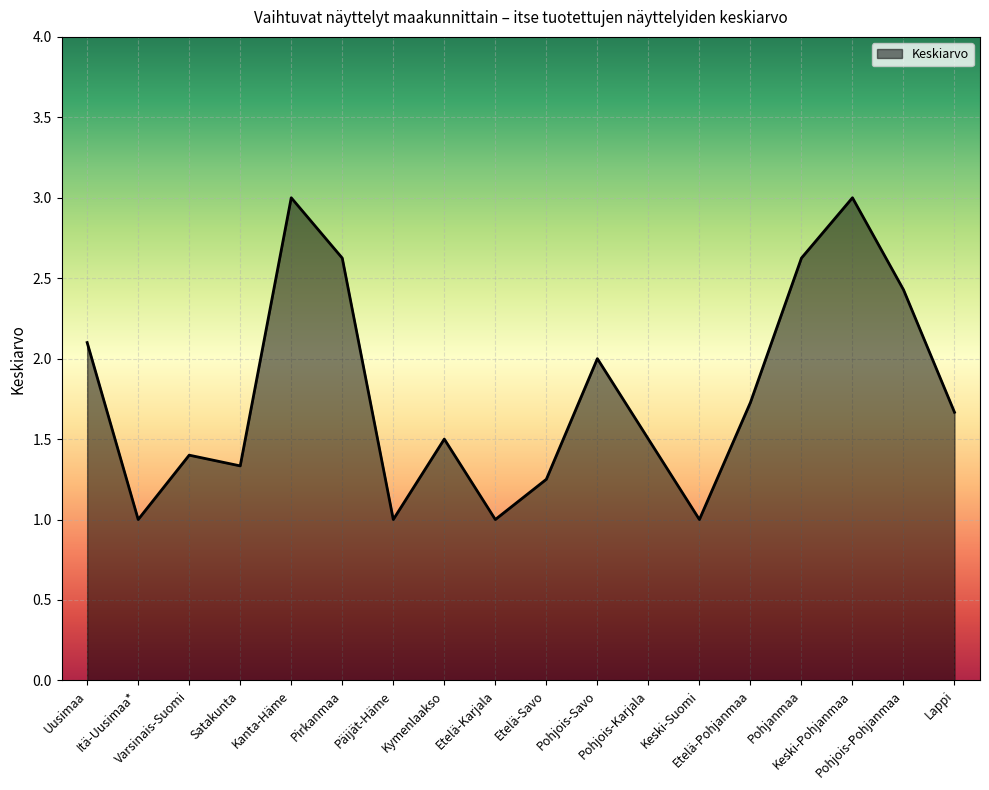

What is the maximum value shown in the chart?

3.0